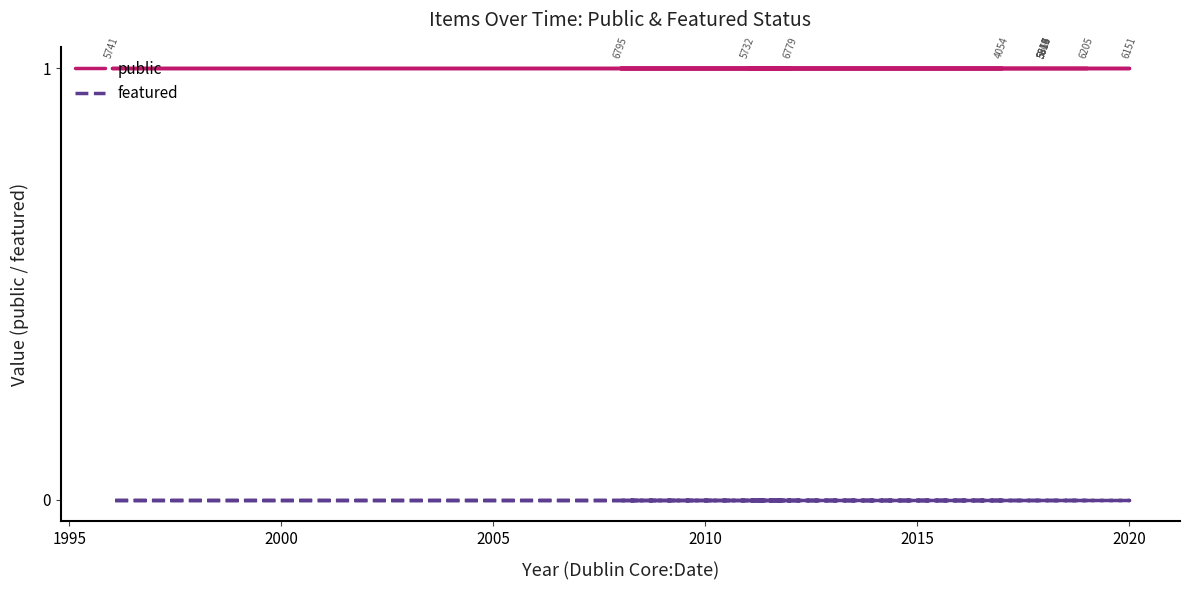

Does the chart display data point markers on the line(s)?

No